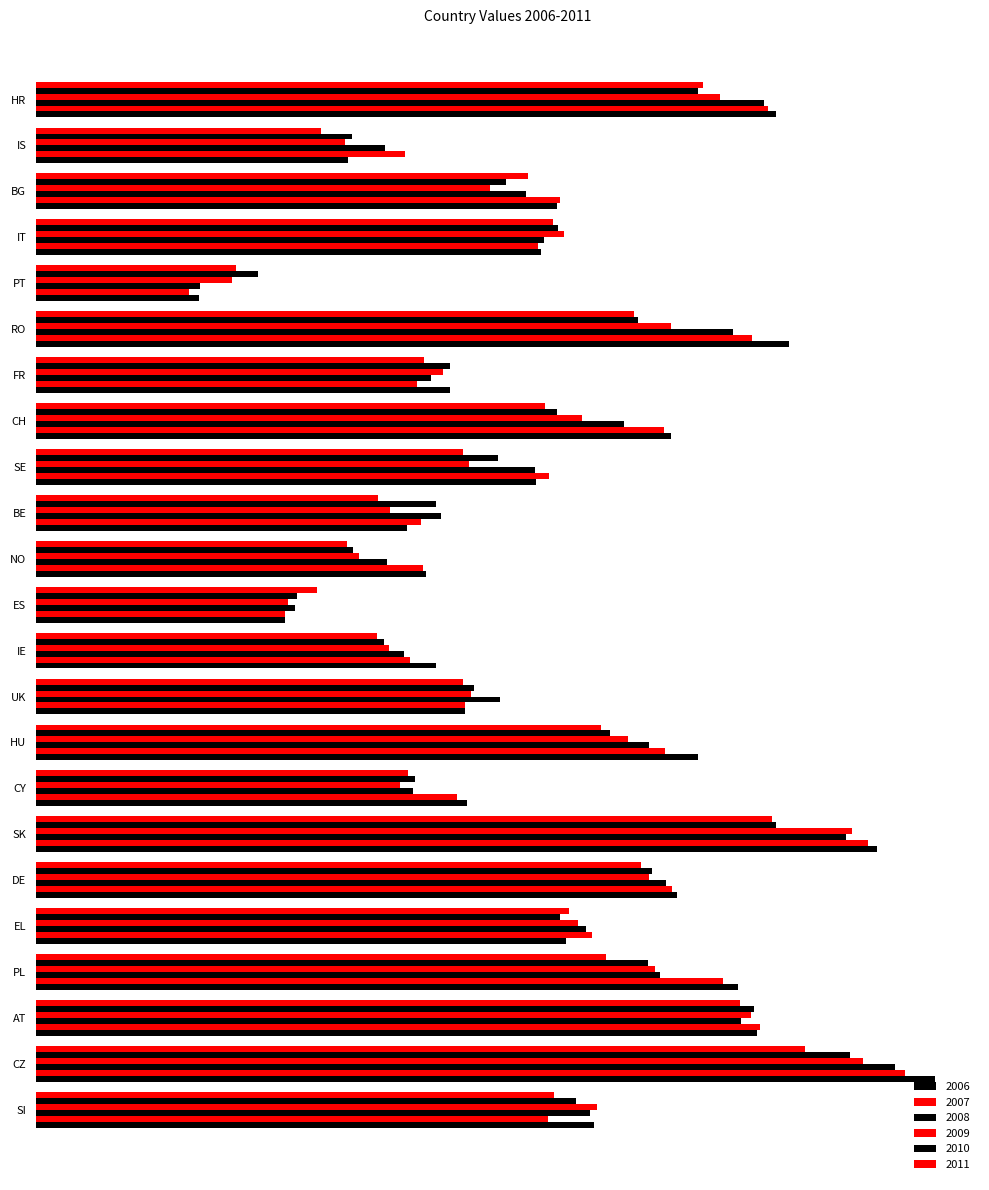

Reading right to left, extract all data points from this chart.

2006: HR=68.6	IS=28.9	BG=48.3	IT=46.8	PT=15.1	RO=69.7	FR=38.3	CH=58.8	SE=46.4	BE=34.4	NO=36.1	ES=23.1	IE=37.1	UK=39.7	HU=61.3	CY=39.9	SK=77.9	DE=59.4	EL=49.1	PL=65.0	AT=66.8	CZ=83.3	SI=51.7
2007: HR=67.8	IS=34.2	BG=48.5	IT=46.5	PT=14.2	RO=66.3	FR=35.3	CH=58.2	SE=47.5	BE=35.7	NO=35.8	ES=23.0	IE=34.6	UK=39.7	HU=58.3	CY=39.0	SK=77.1	DE=59.0	EL=51.5	PL=63.6	AT=67.1	CZ=80.5	SI=47.4
2008: HR=67.5	IS=32.3	BG=45.4	IT=47.1	PT=15.2	RO=64.5	FR=36.6	CH=54.4	SE=46.2	BE=37.5	NO=32.5	ES=24.0	IE=34.1	UK=43.0	HU=56.8	CY=34.9	SK=75.1	DE=58.3	EL=51.0	PL=57.8	AT=65.3	CZ=79.6	SI=51.3
2009: HR=63.4	IS=28.6	BG=42.0	IT=48.9	PT=18.2	RO=58.8	FR=37.7	CH=50.6	SE=40.1	BE=32.8	NO=29.9	ES=23.3	IE=32.7	UK=40.3	HU=54.8	CY=33.7	SK=75.6	DE=56.8	EL=50.2	PL=57.3	AT=66.2	CZ=76.6	SI=52.0
2010: HR=61.3	IS=29.3	BG=43.5	IT=48.3	PT=20.6	RO=55.8	FR=38.3	CH=48.2	SE=42.8	BE=37.0	NO=29.4	ES=24.2	IE=32.2	UK=40.5	HU=53.2	CY=35.1	SK=68.6	DE=57.0	EL=48.5	PL=56.7	AT=66.5	CZ=75.4	SI=50.1
2011: HR=61.8	IS=26.4	BG=45.6	IT=47.9	PT=18.5	RO=55.4	FR=36.0	CH=47.2	SE=39.5	BE=31.7	NO=28.8	ES=26.0	IE=31.6	UK=39.5	HU=52.4	CY=34.5	SK=68.1	DE=56.0	EL=49.4	PL=52.8	AT=65.3	CZ=71.2	SI=48.0